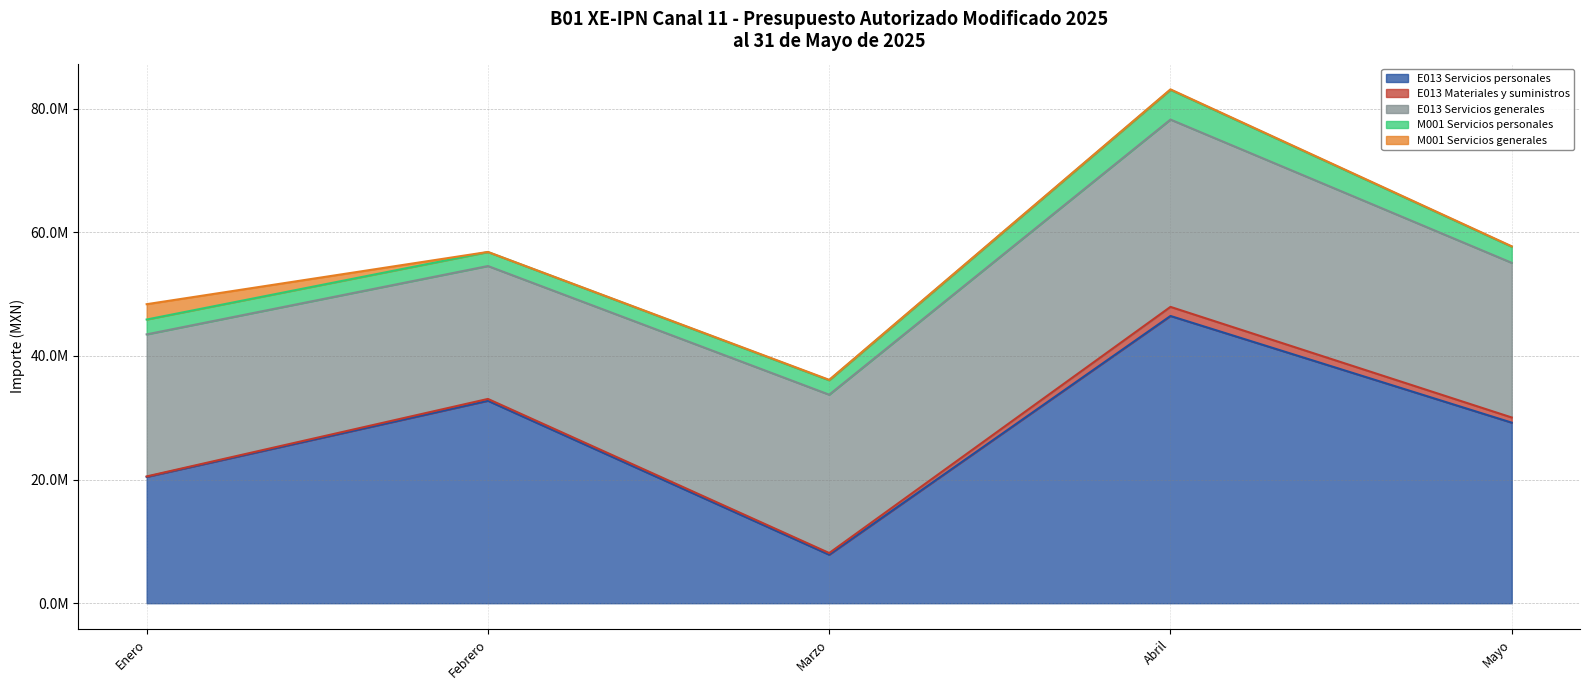

What is the value of the M001 Servicios personales point at the 3rd from the left?

2332064.4